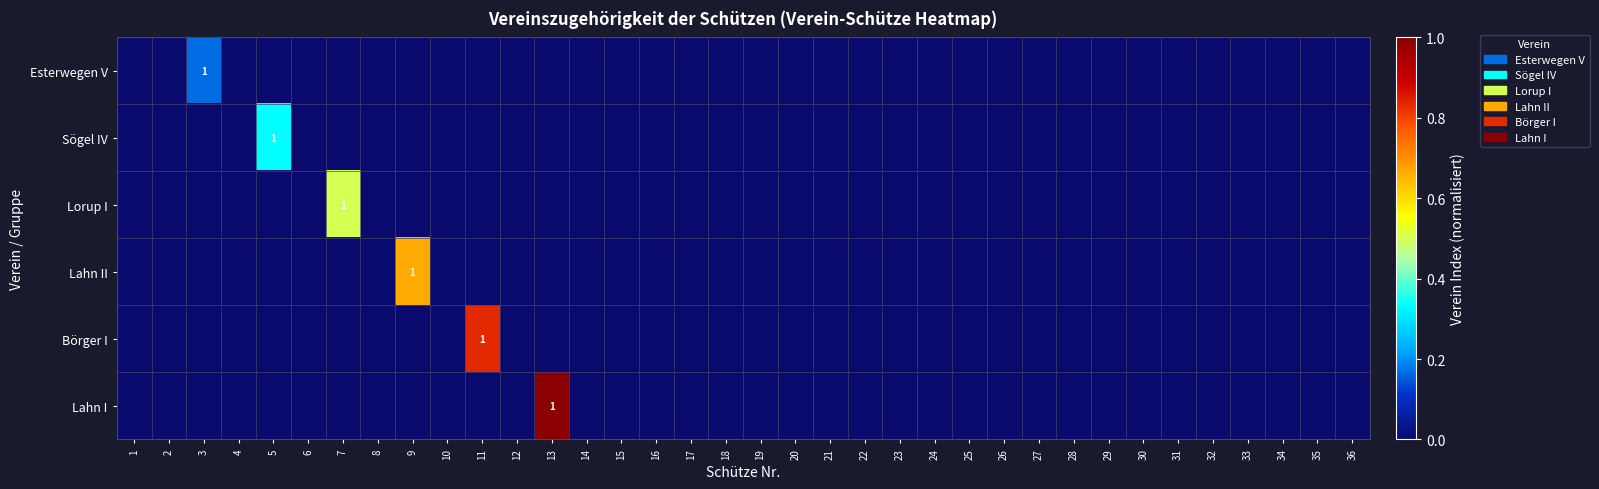

At which category is the sum across all series the highest?

13